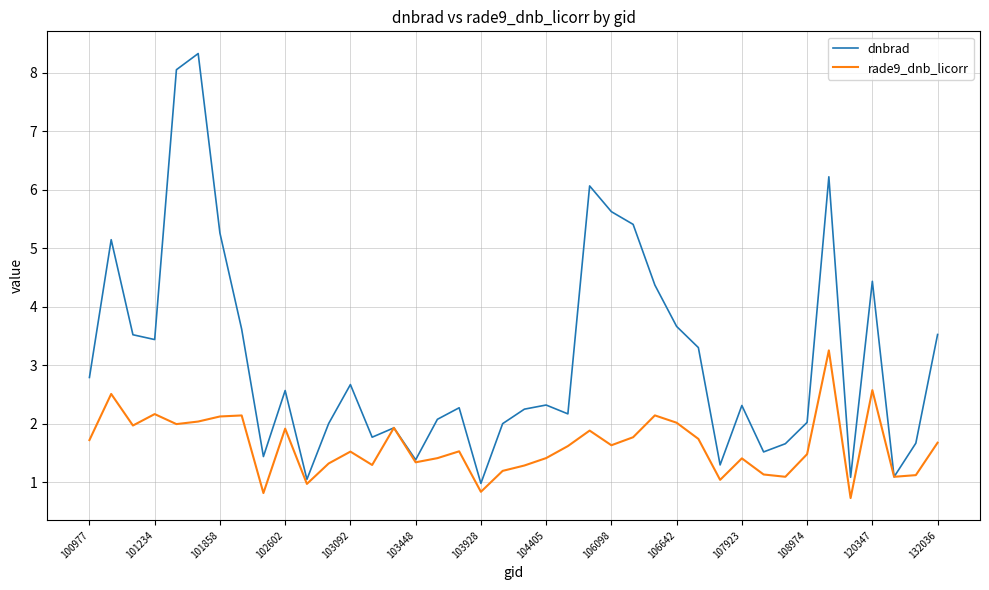

What is the highest value of the rade9_dnb_licorr series?

3.3